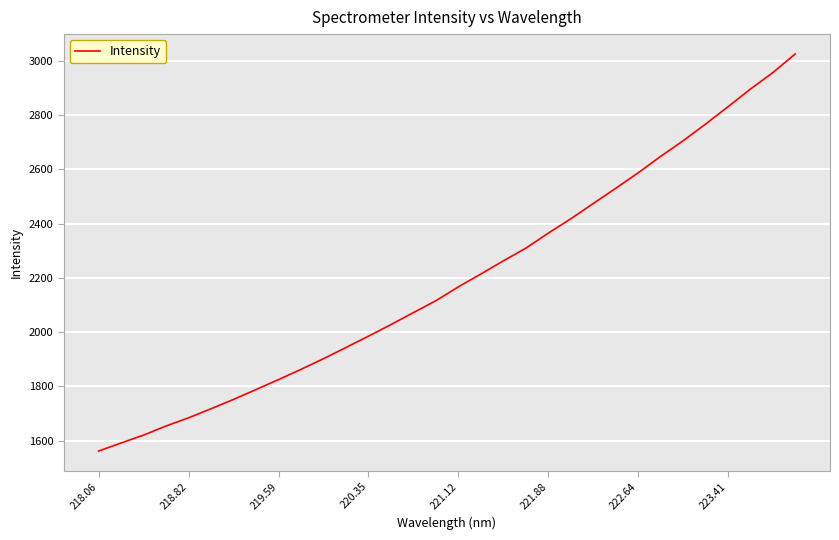

What is the maximum value shown in the chart?

3024.8